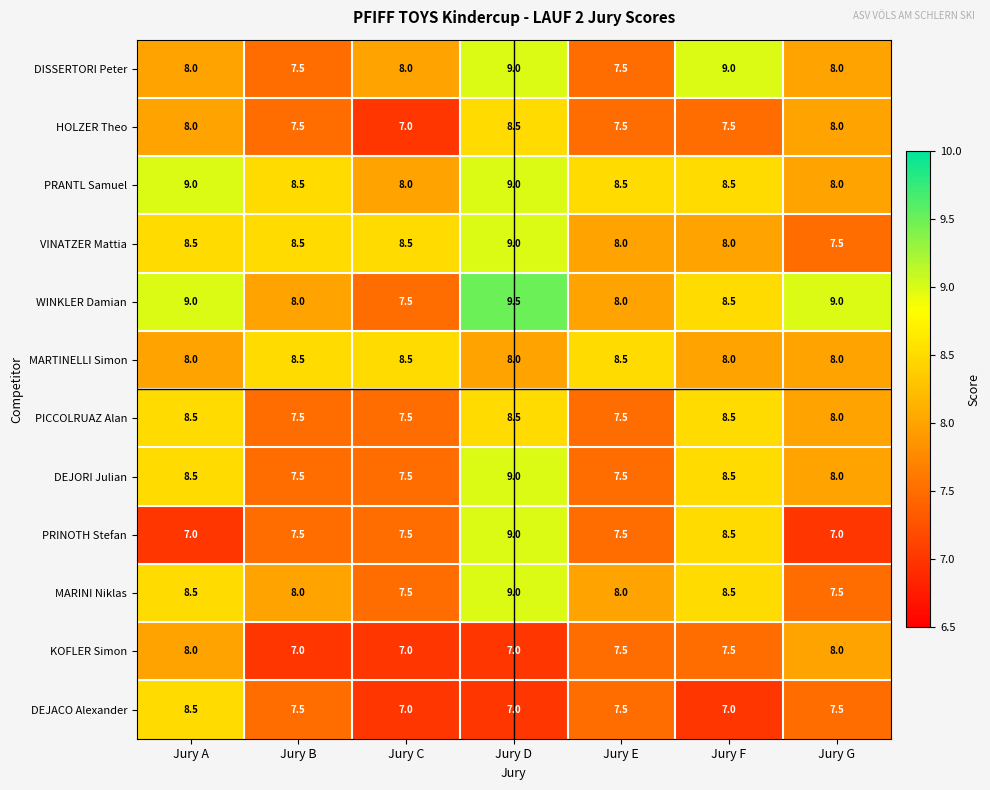

What is the spread (max minus min) of values at Jury F?

2.0